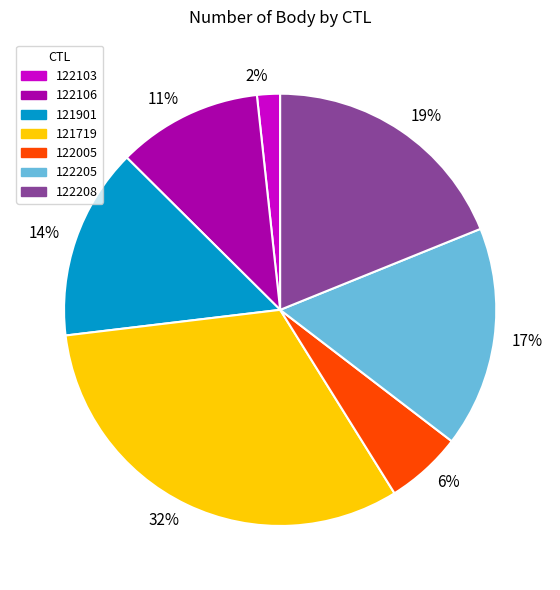

To the nearest percent, what is the average slice percentage?

14%